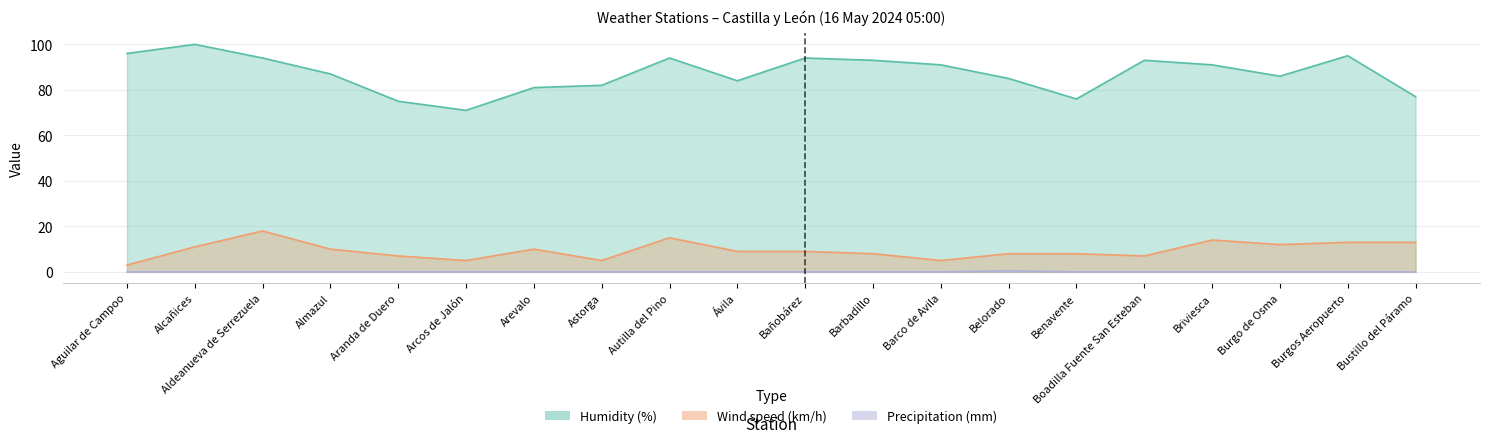

Is it true that Humidity (%) equals 144.2 at Almazul?

False